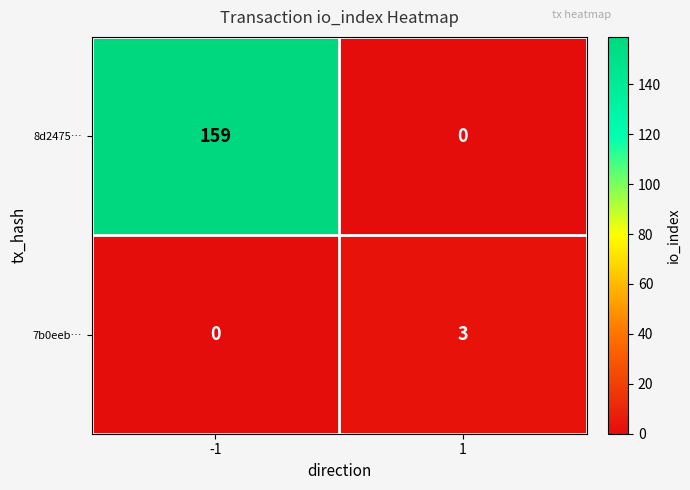

What is the average value of the 8d2475… series?

80